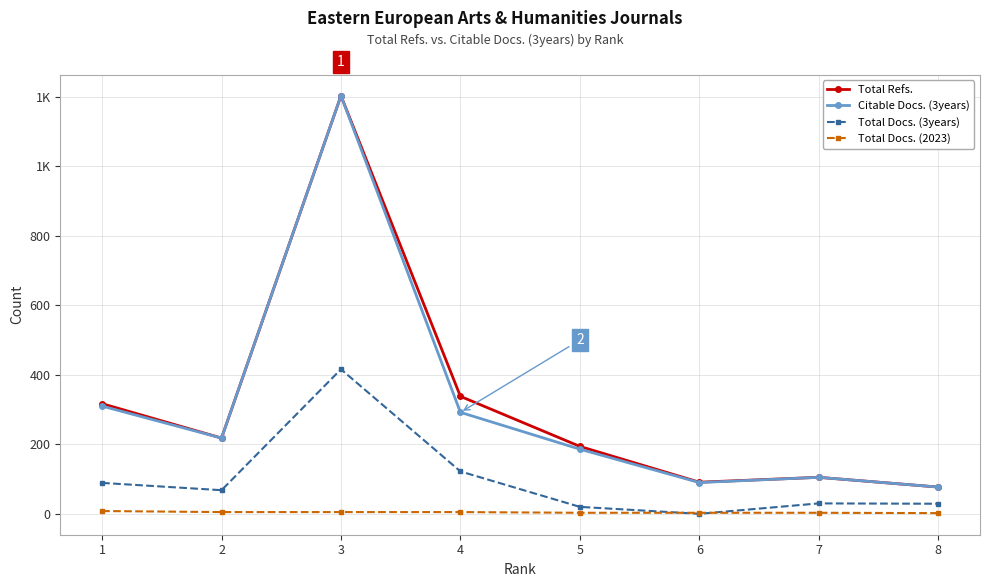

The value of Total Docs. (3years) at 7 is 30. True or false?

True